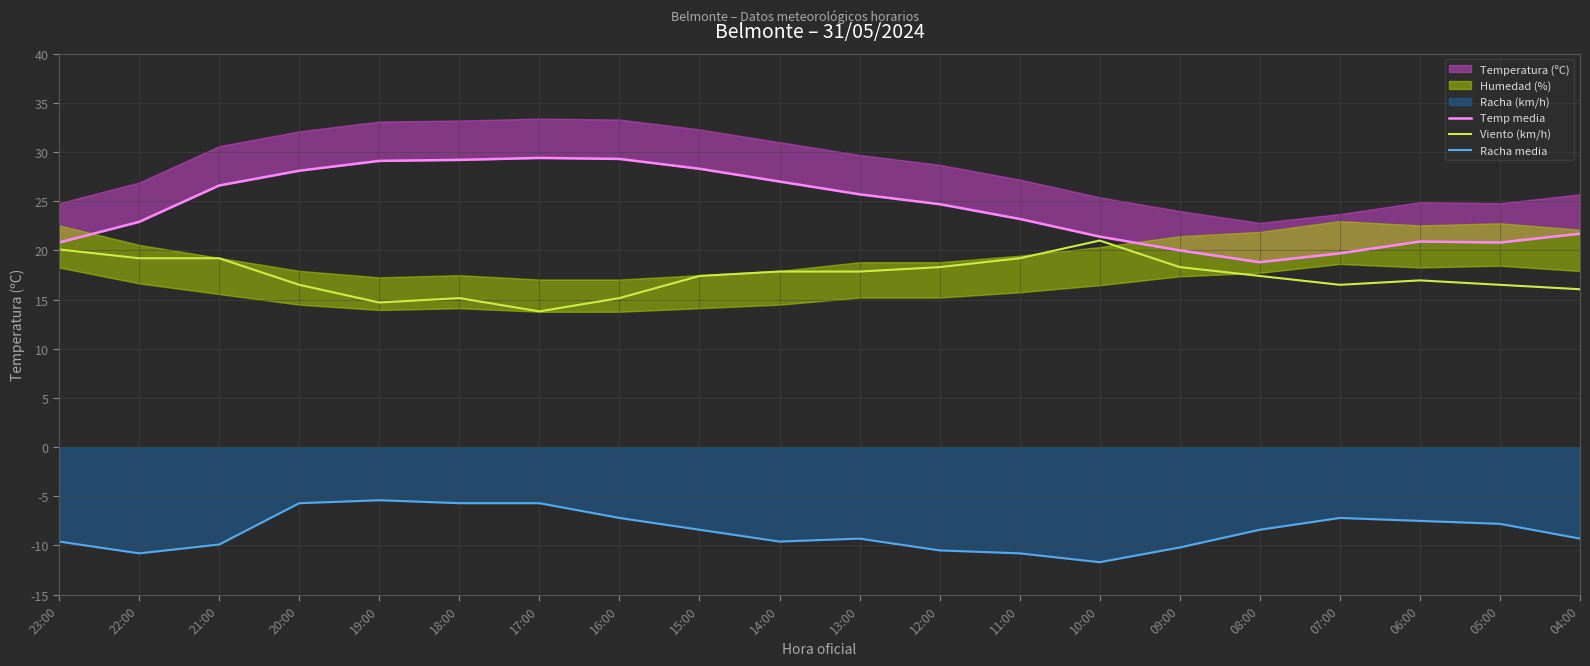

Read the Racha media value at 09:00.

-10.2